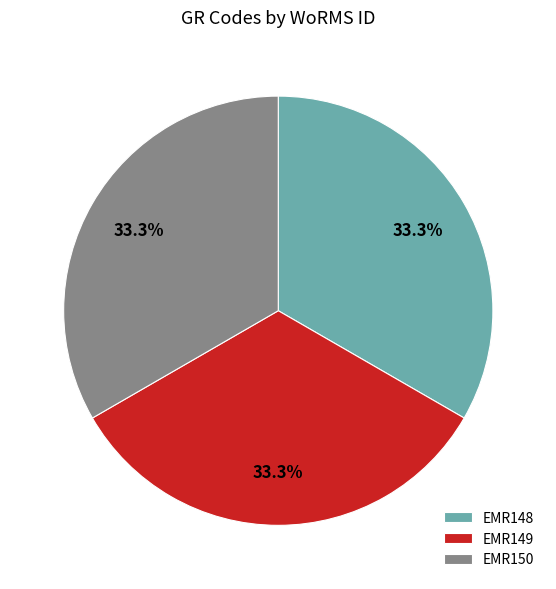

What is the ratio of the value at EMR149 to the value at EMR148?

1.0